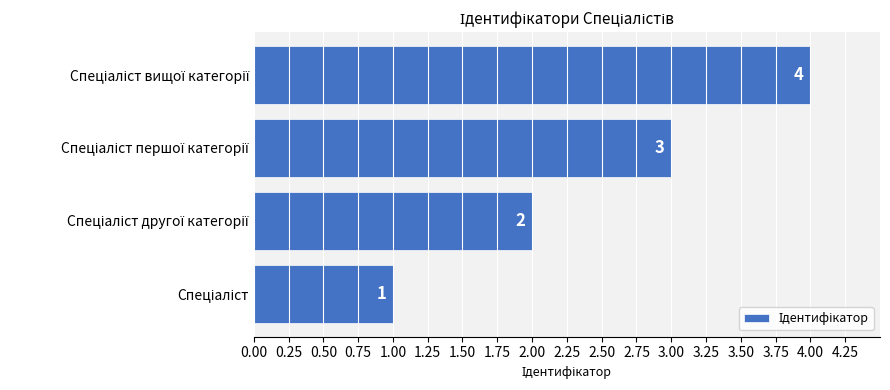

How many values are between 2 and 4?

3